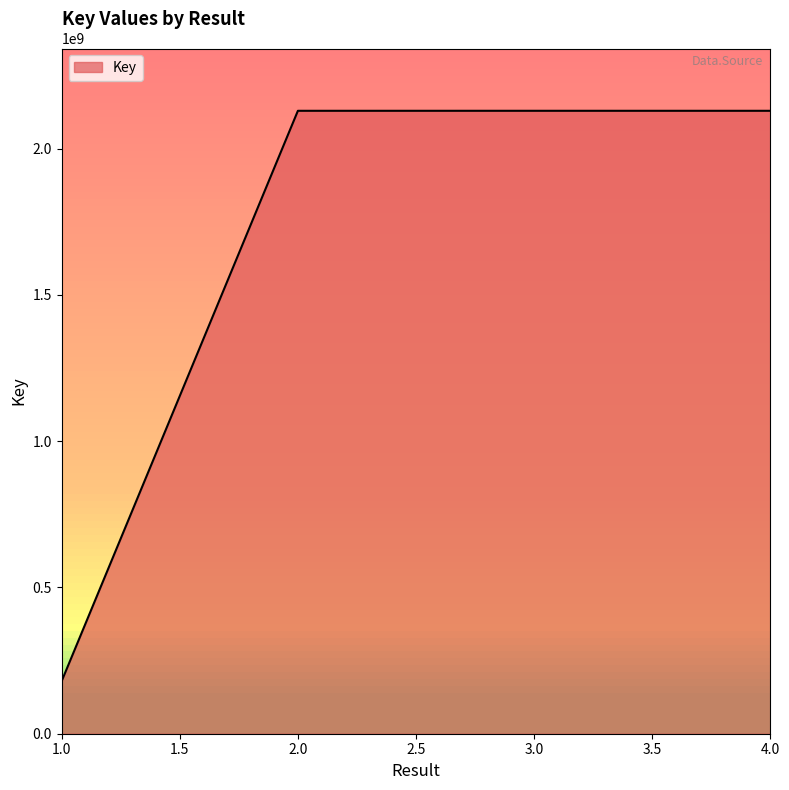

Which has a higher value, 3.0 or 1.0?

3.0